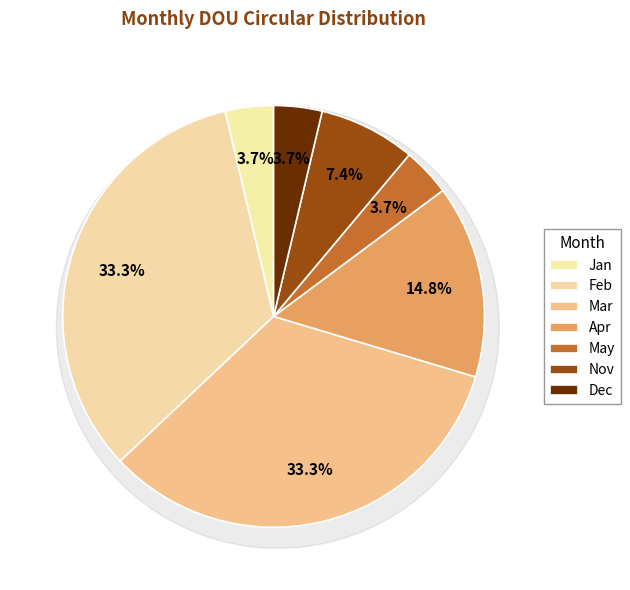

To the nearest percent, what percentage of the pie is Jan?

4%